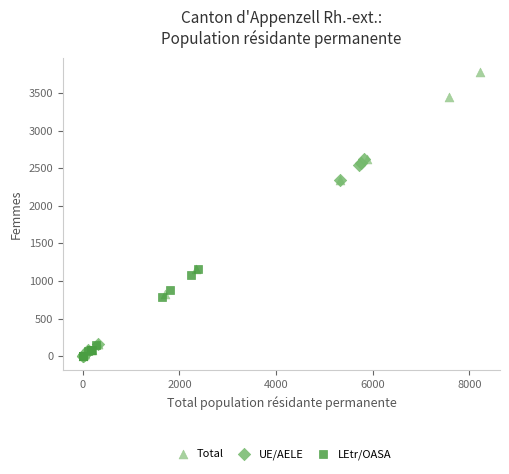

Which series reaches the maximum Y coordinate?

Total